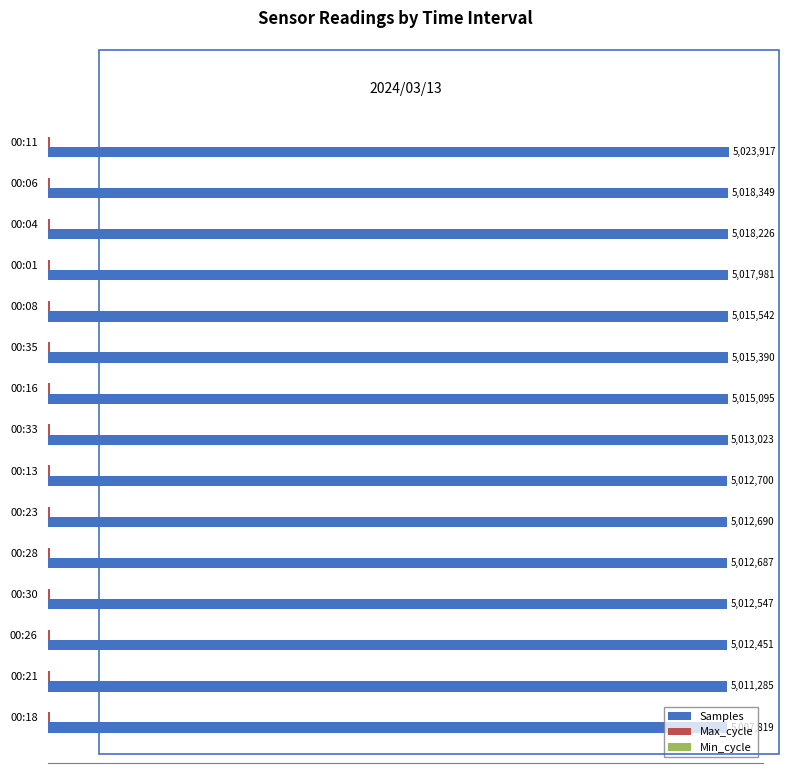

Which series has the largest total across all categories?

Samples